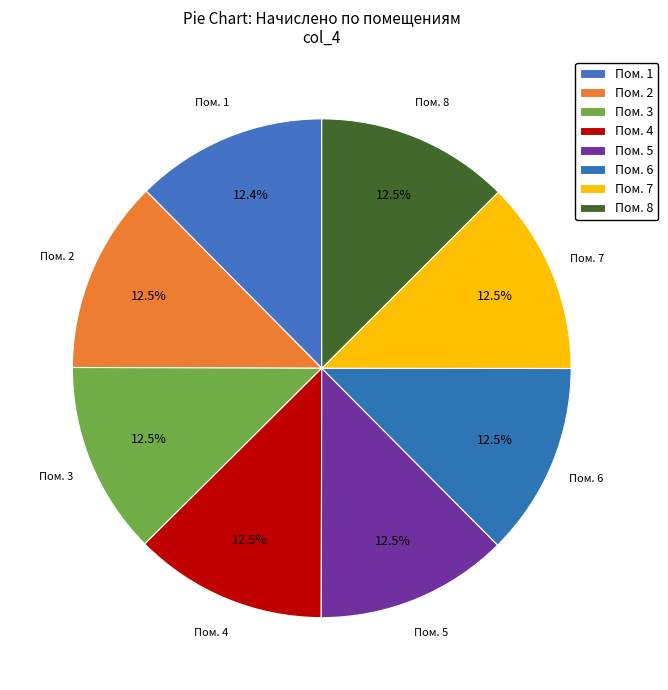

Which slice is the largest?

6